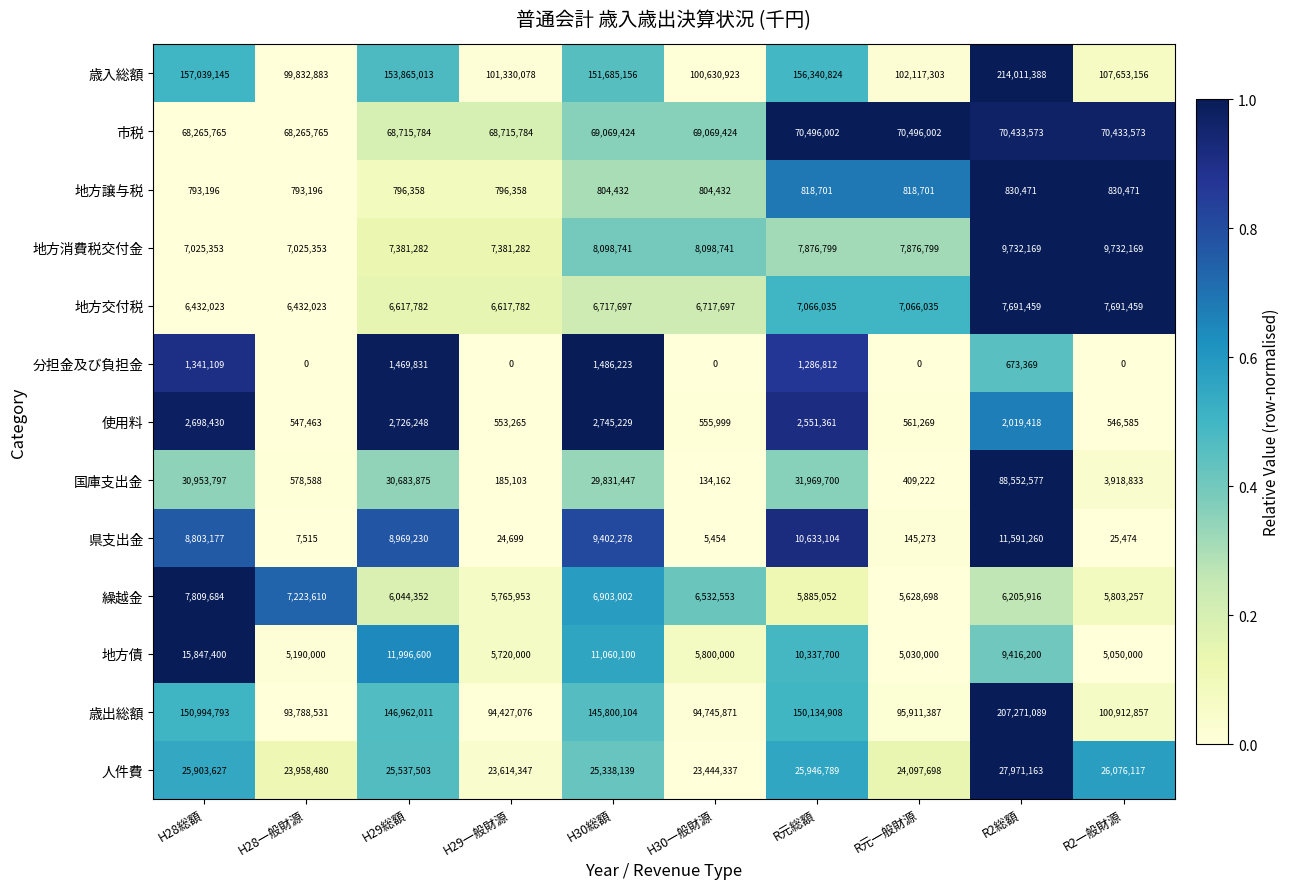

True or false: 繰越金 has a value of 6044352 at H29総額.

True